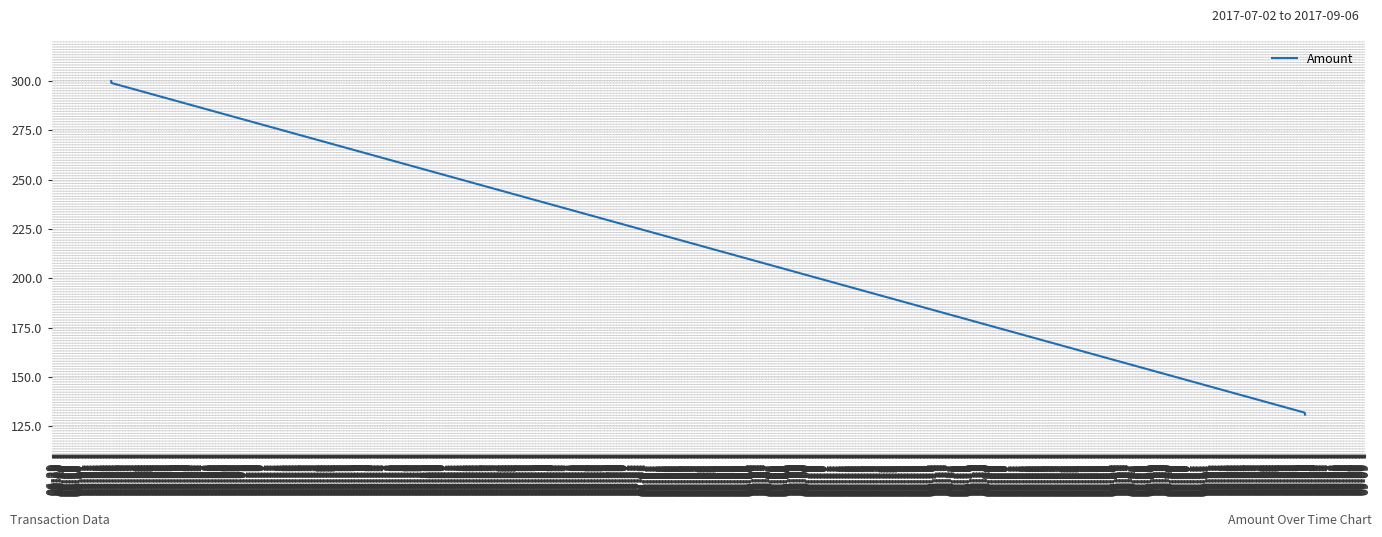

Reading right to left, extract all data points from this chart.

131	132	299	300